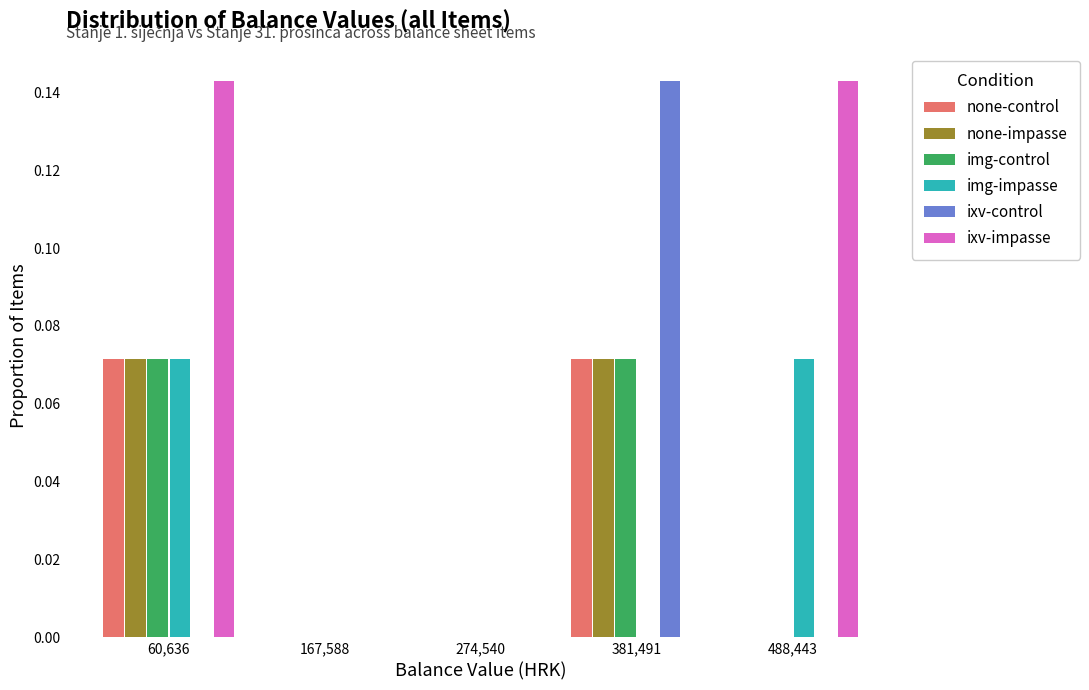

In the ixv-control series, which range on the x-axis has the tallest bar?

320000 to 440000